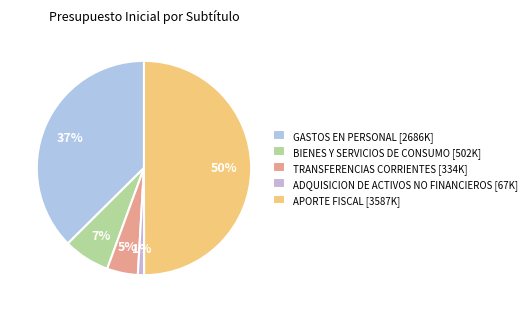

Is there a majority slice in this chart?

No